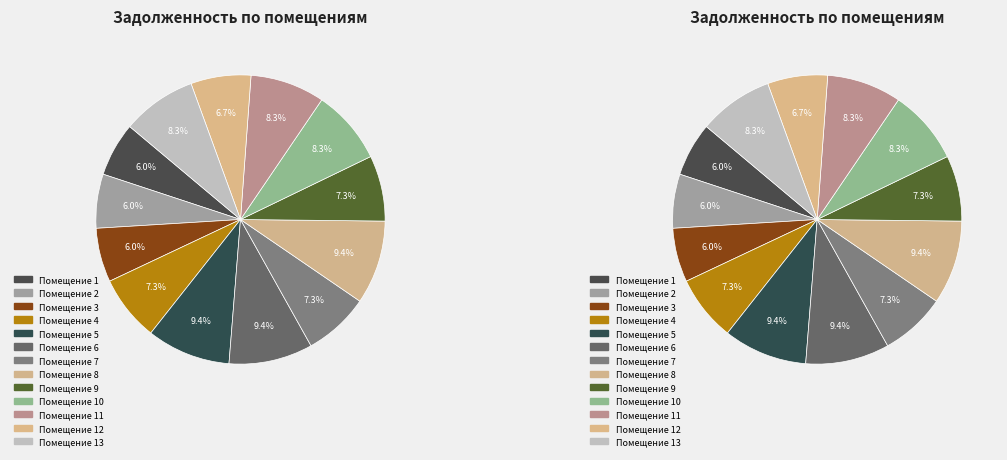

Which has a higher value, 13 or 11?

13